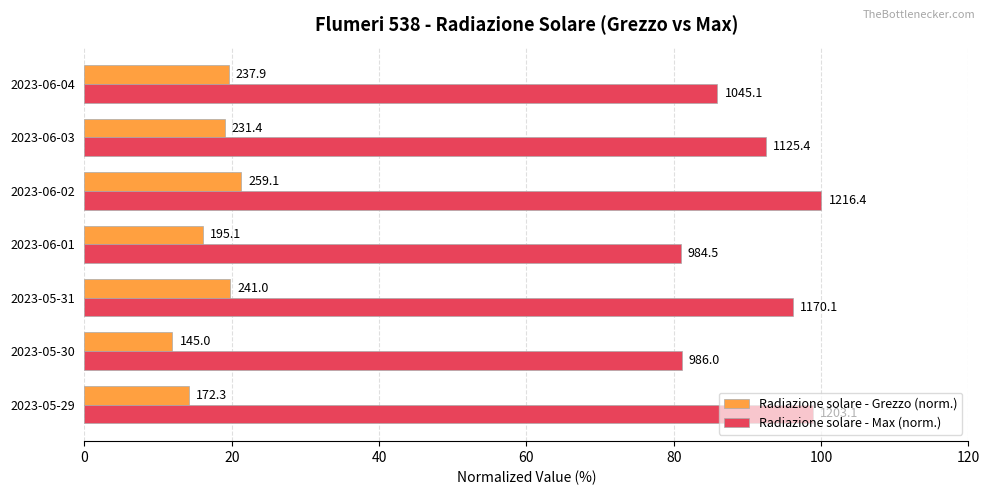

What are all the series names shown in the legend?

Radiazione solare - Grezzo (norm.), Radiazione solare - Max (norm.)